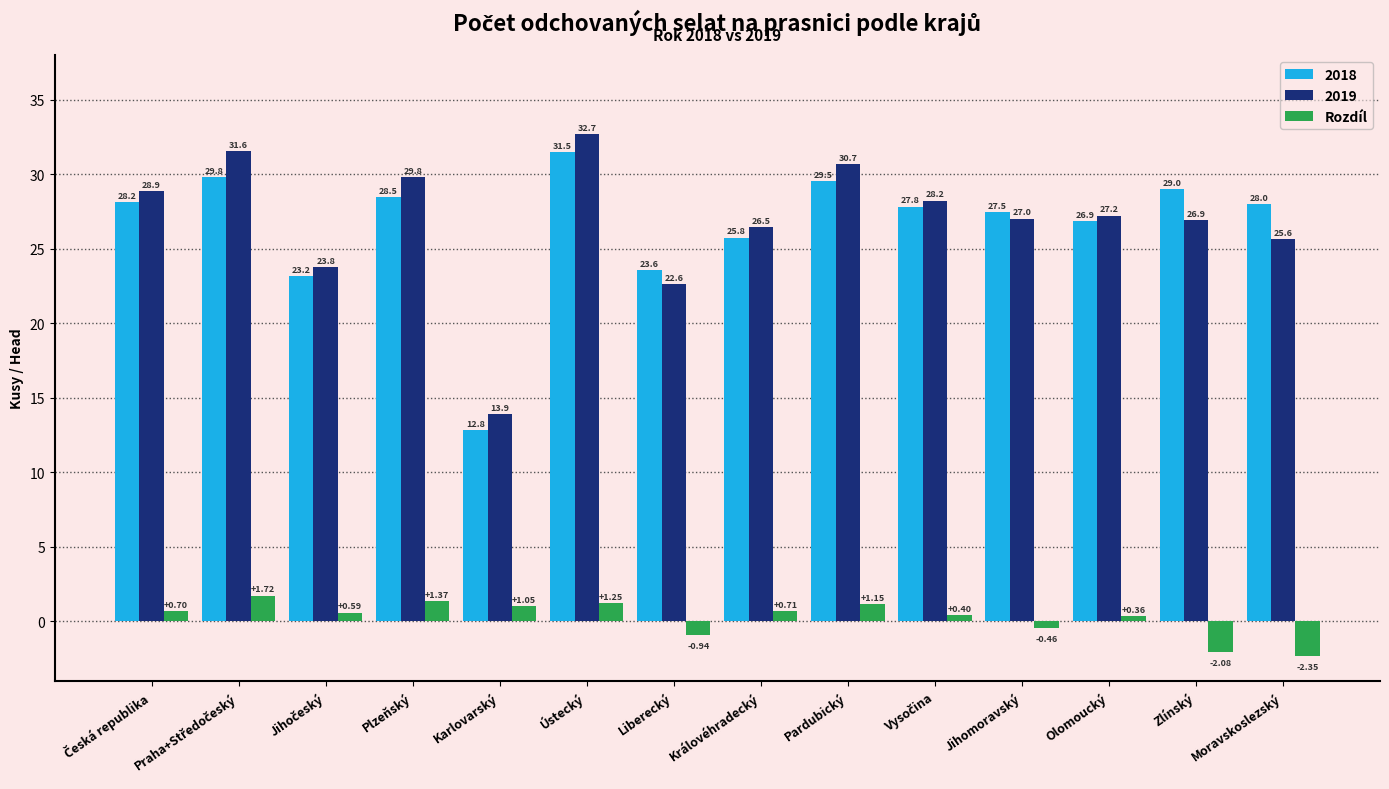

What is the difference between the maximum and second lowest values in the Rozdíl series?

3.8